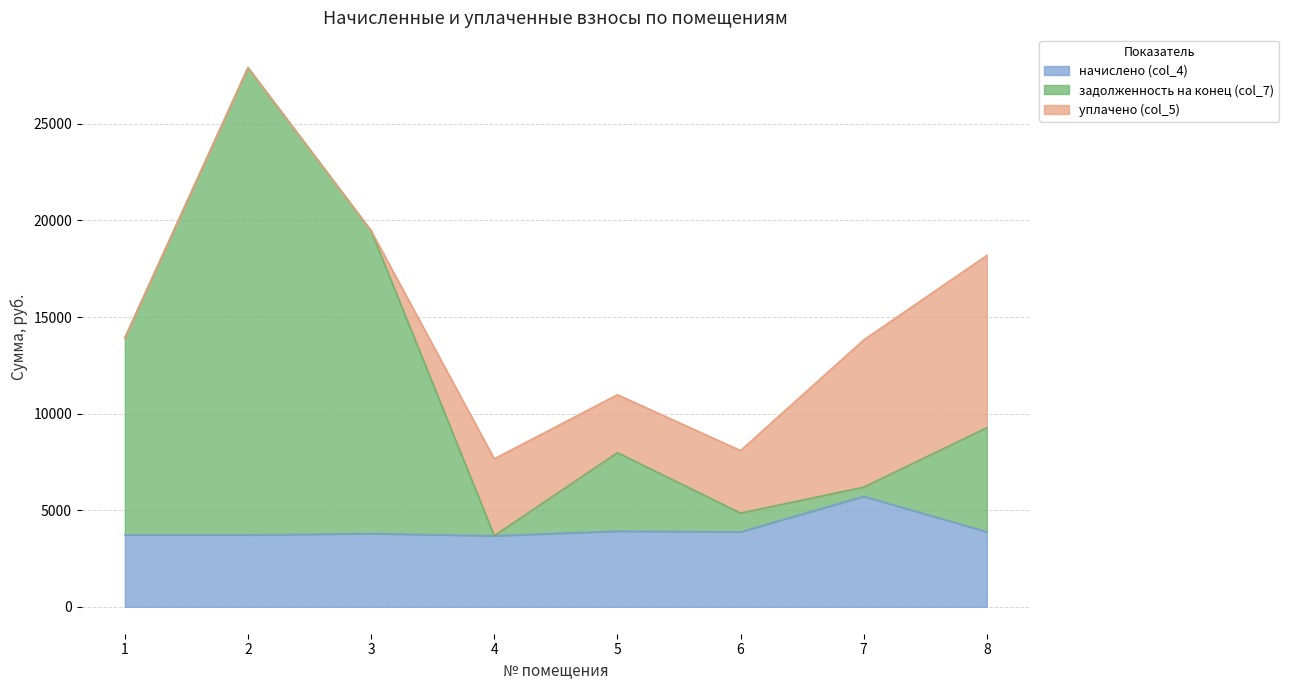

Which category has the lowest value in the начислено (col_4) series?

4